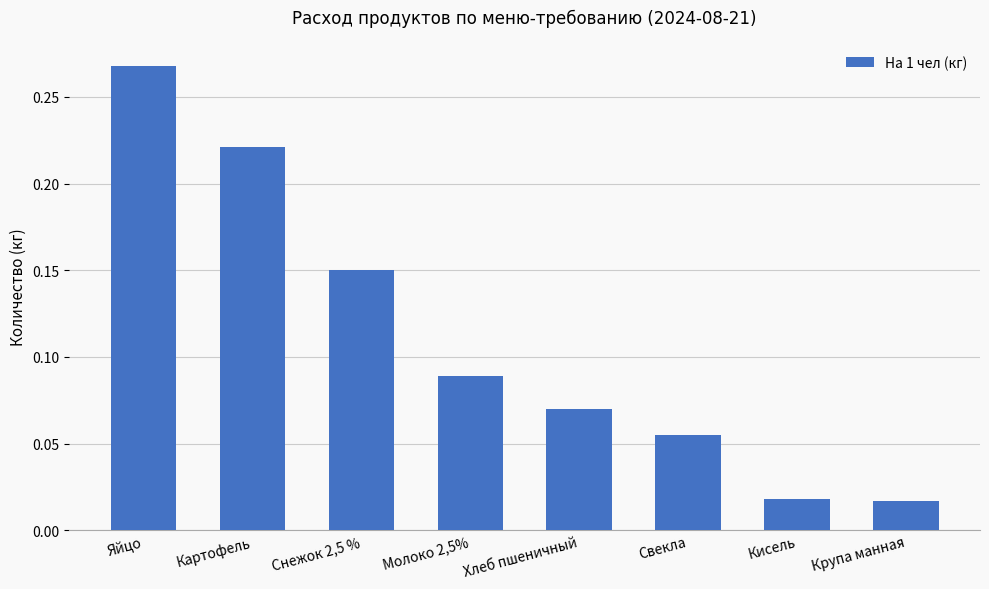

True or false: the data shows 0.0 at Молоко 2,5%.

False